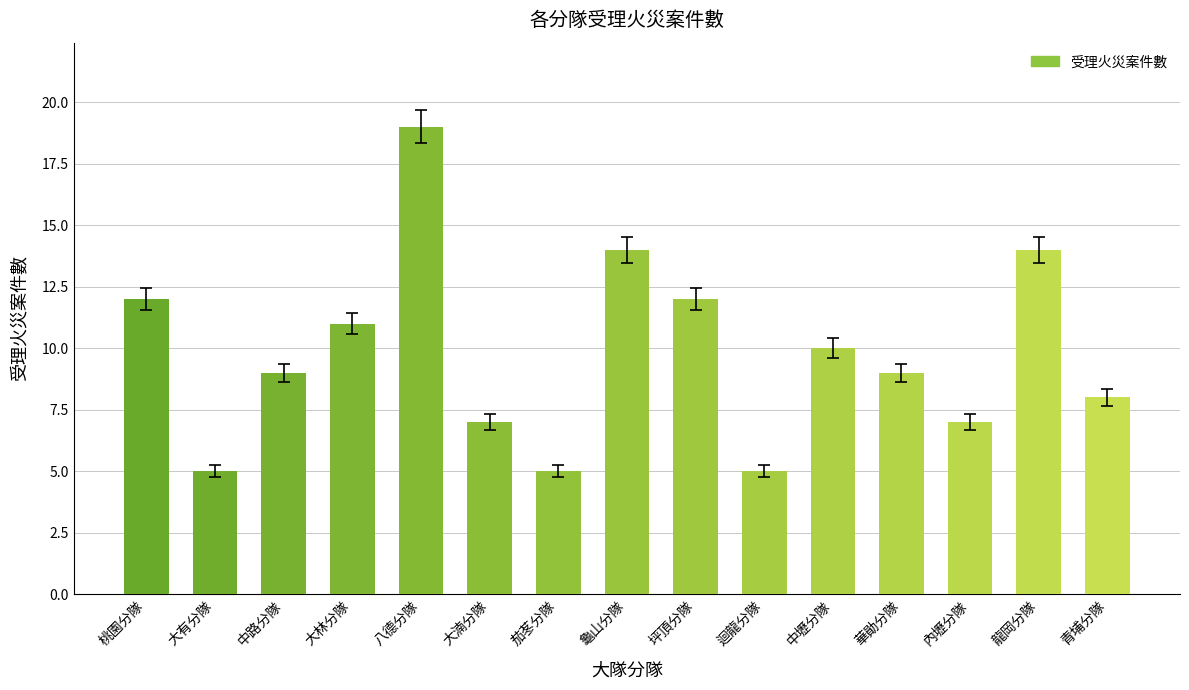

What is the ratio of the value at 大有分隊 to the value at 龍岡分隊?

0.4